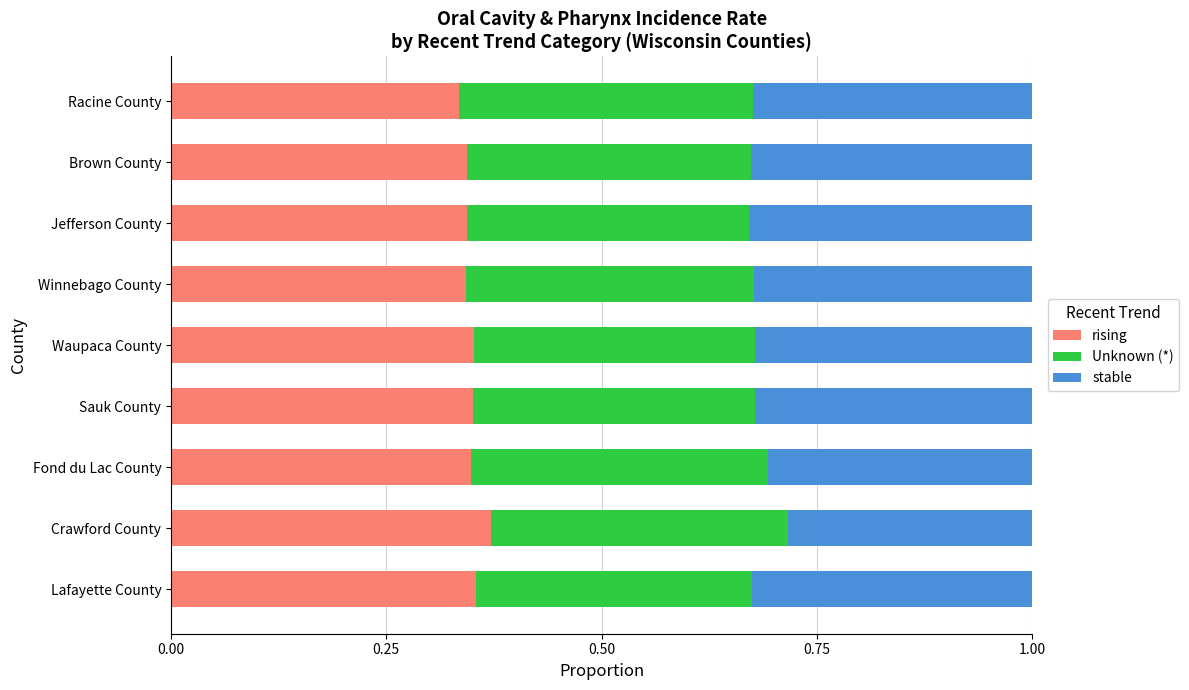

How many rising values are between 0 and 1?

9